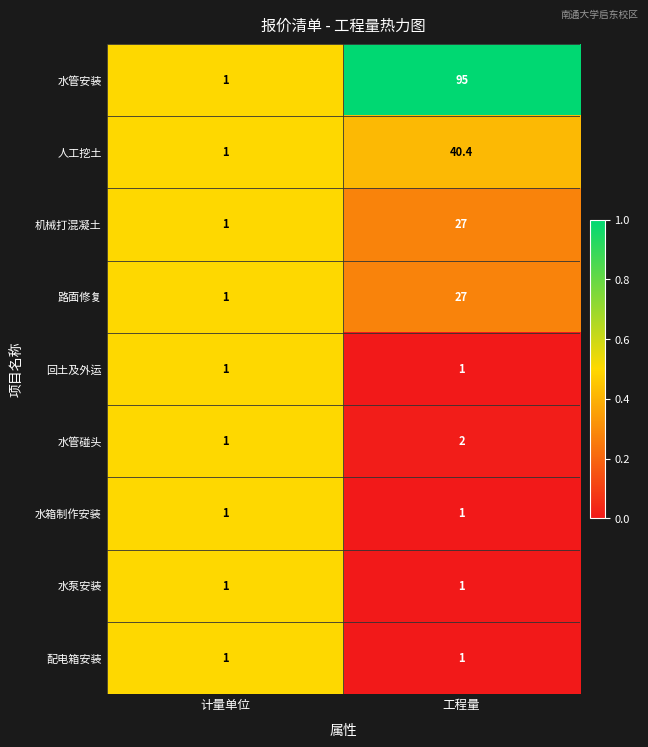

At which label is 水管碰头 closest to 1?

计量单位